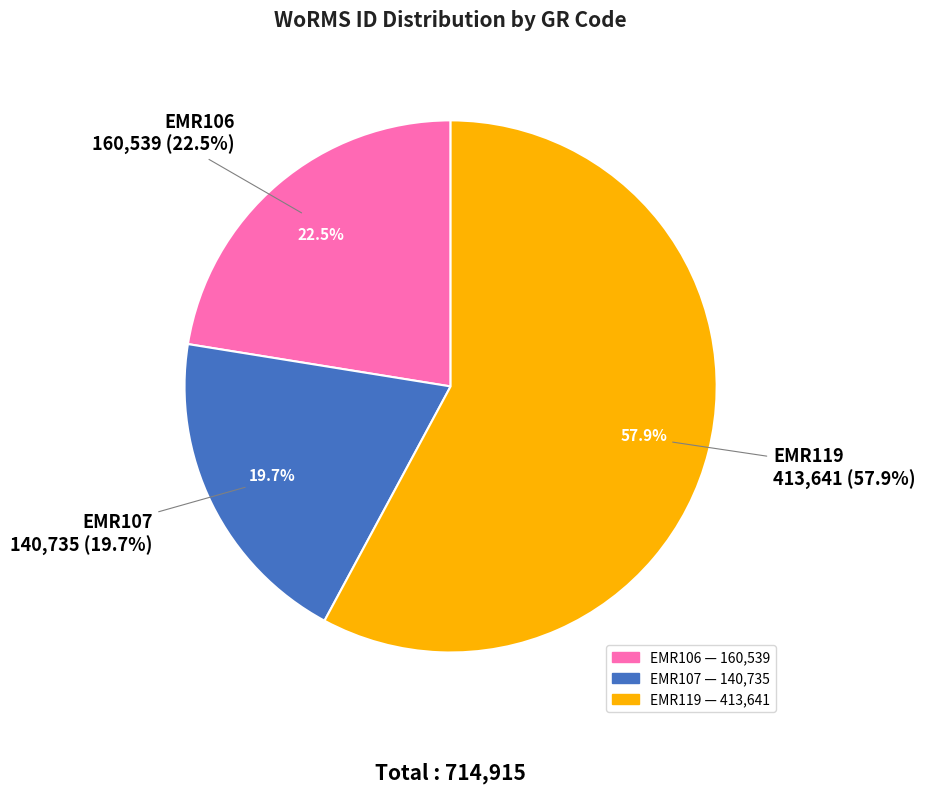

Which category has the biggest portion of the pie?

EMR119